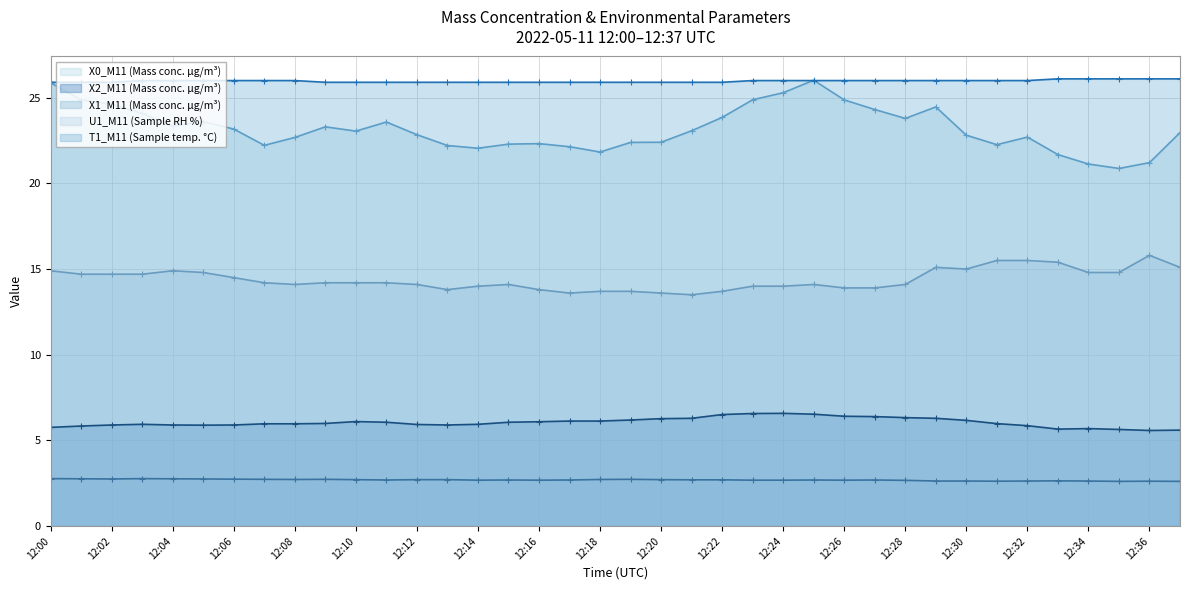

True or false: T1_M11 (Sample temp. °C) and X0_M11 (Mass conc. μg/m³) cross at least once.

True